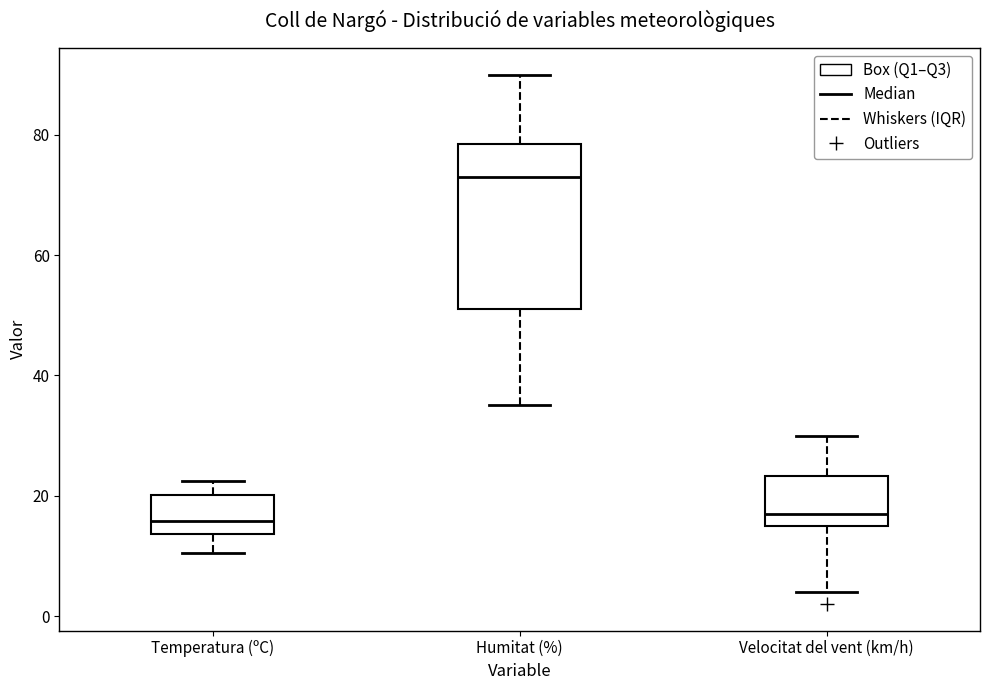

Where does the median line of the box for Humitat (%) sit on the y-axis? The values are not printed on the chart, so give them approximately, as read against the axis.

74